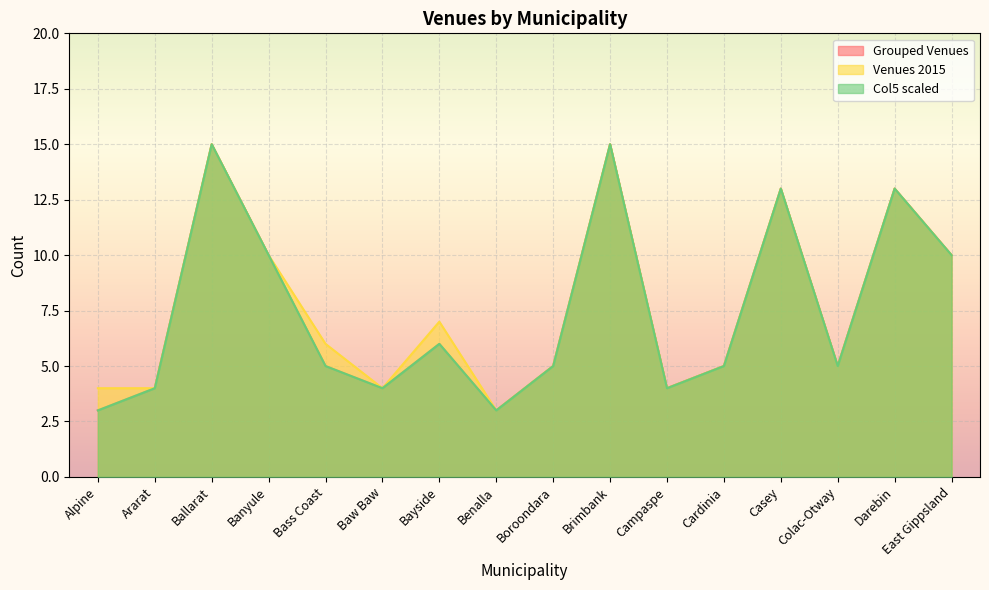

What position from the left is Bass Coast?

5